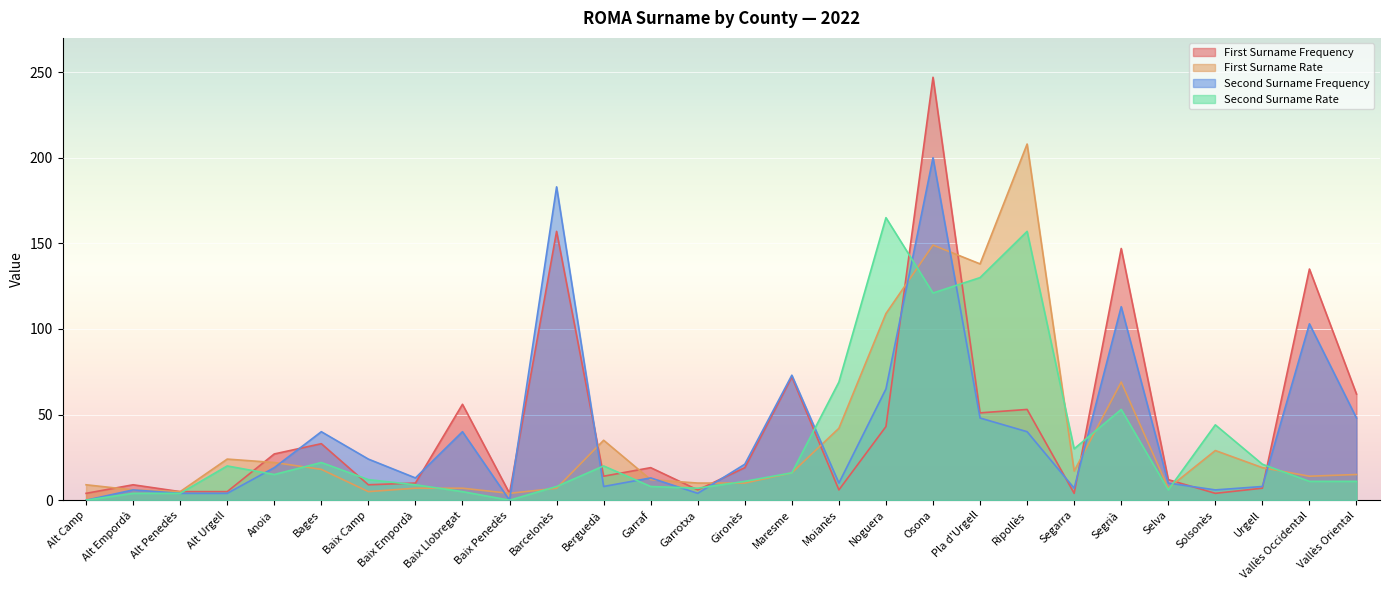

Which series has the widest spread of values?

First Surname Frequency